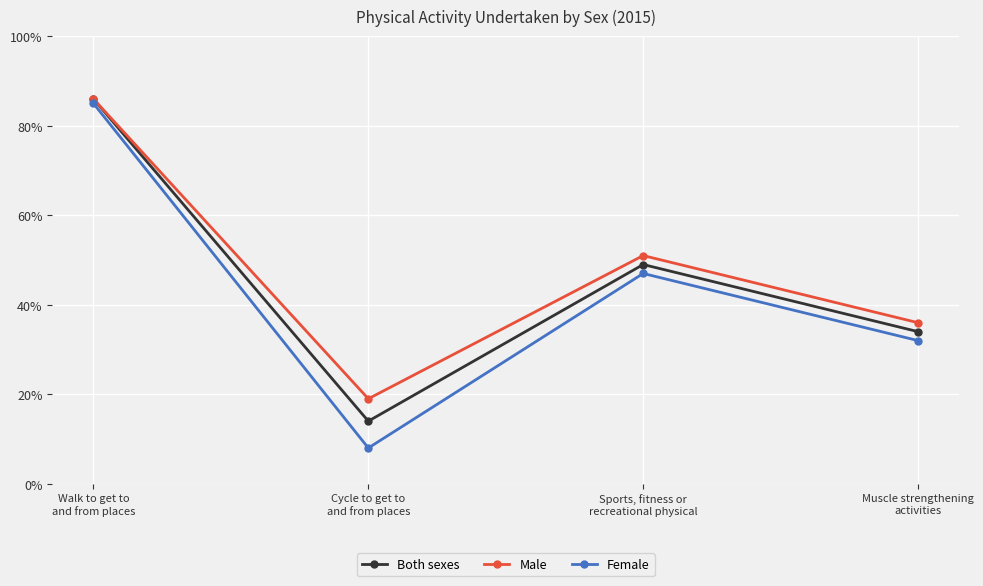

What is the label of the 4th point from the right?

Walk to get to
and from places